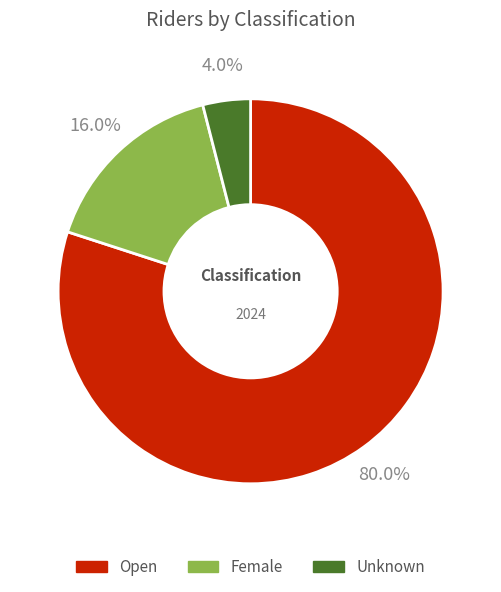

What is the total percentage of Open and Female?

96.0%